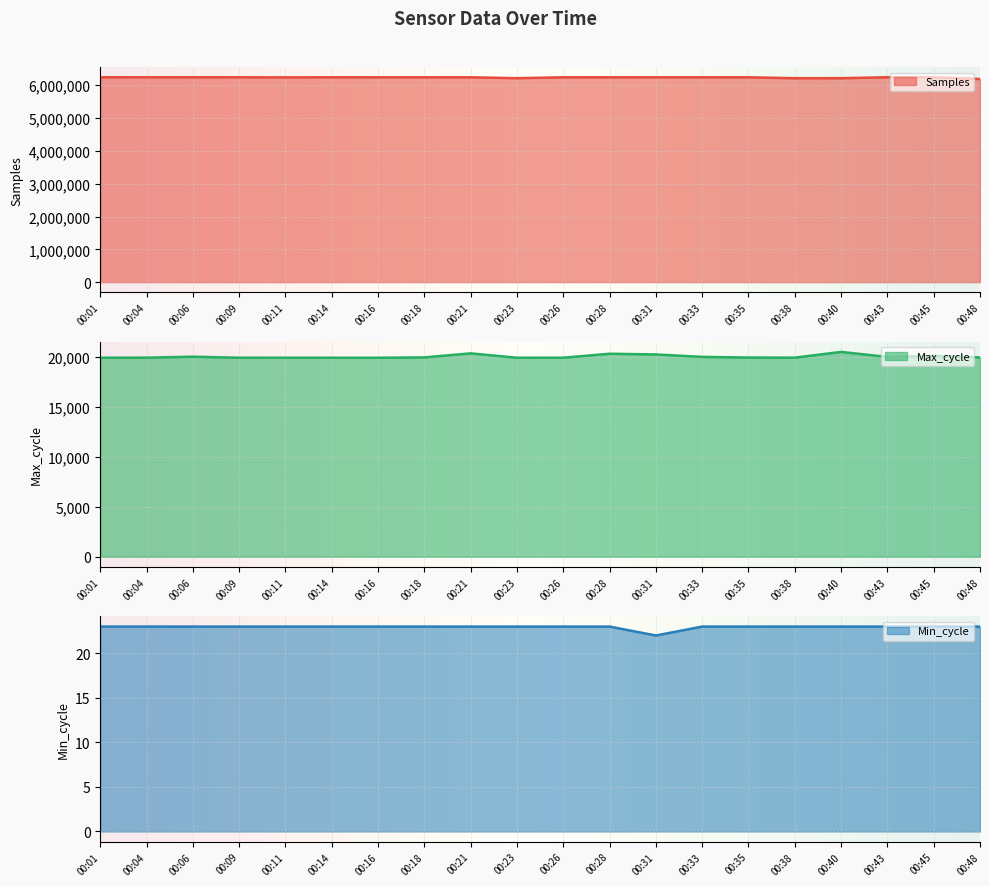

The Min_cycle series shows 9 at 00:09. True or false?

False